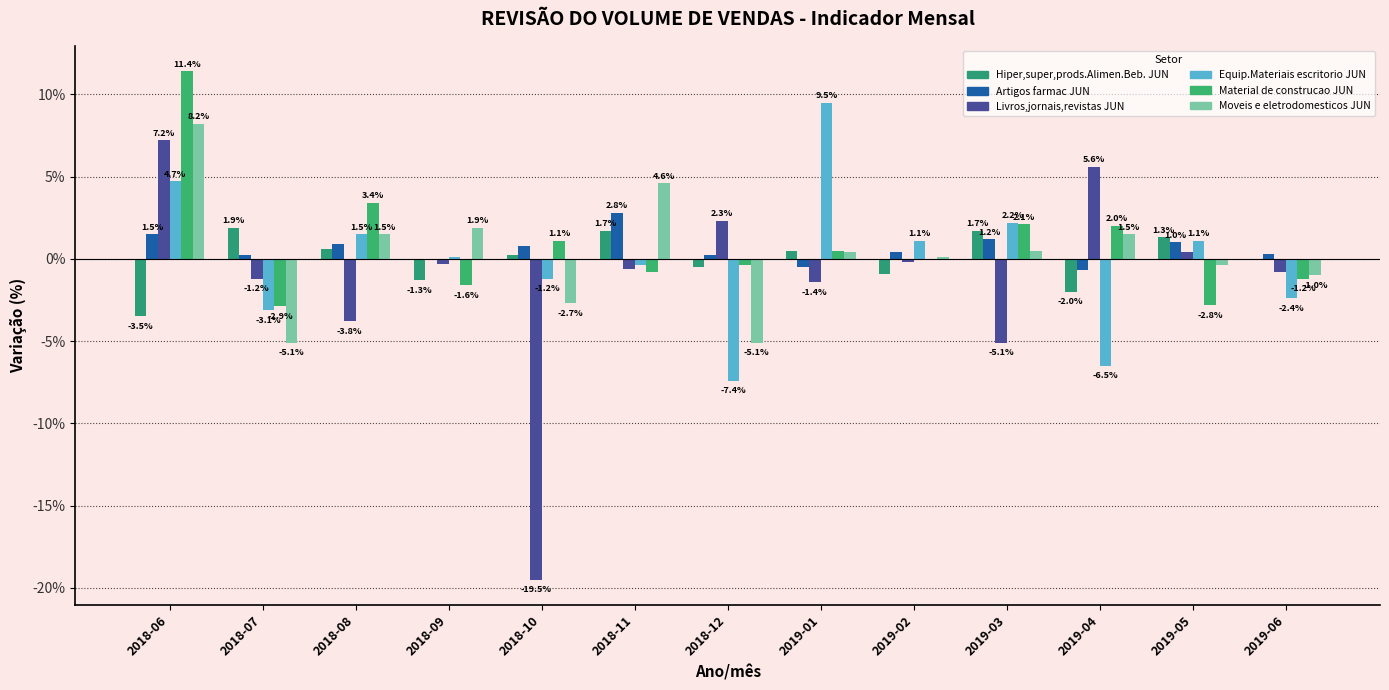

What is the sum of the Hiper,super,prods.Alimen.Beb. JUN values at 2019-02 and 2018-07?

1.0